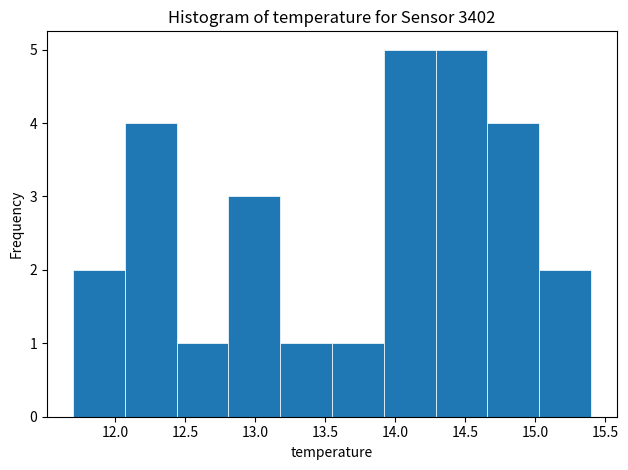

How tall is the bar that spans 12.07 to 12.44 on the x-axis? Neither the bar edges nor the heights are printed on the chart, so give them approximately, as read against the axes.

4